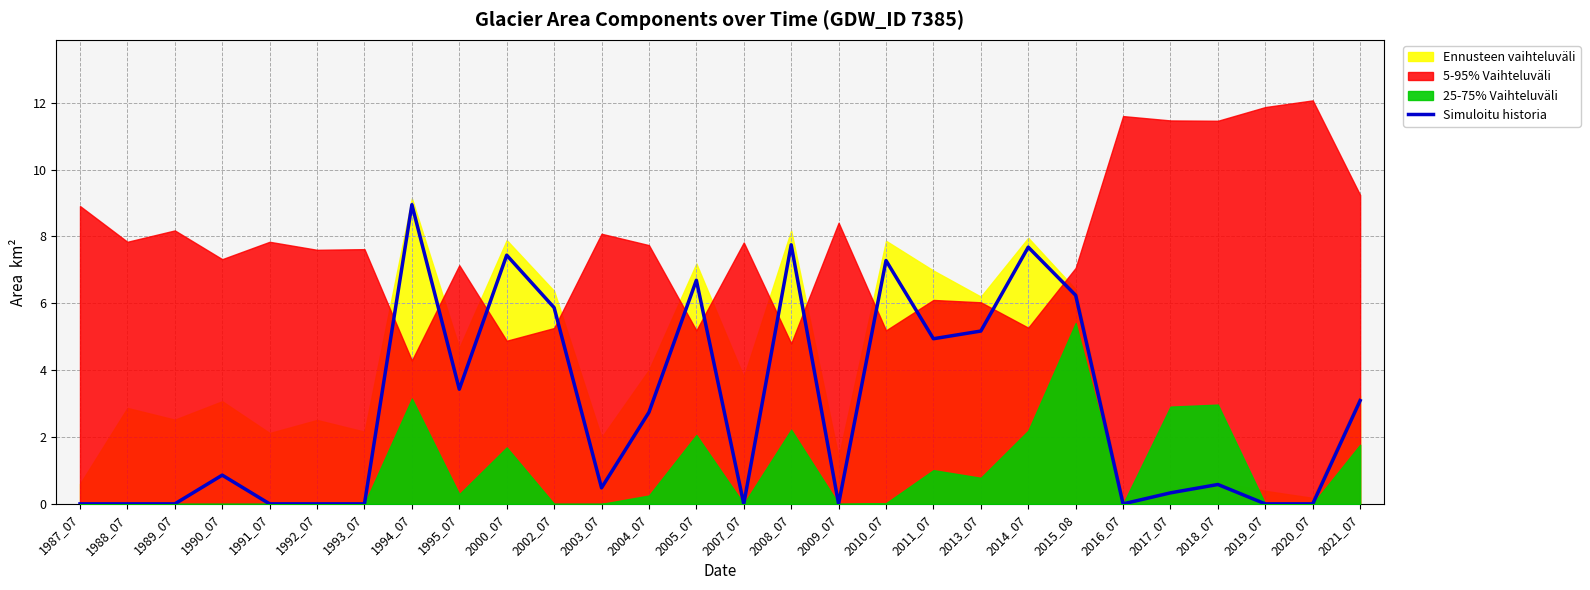

Reading left to right, extract all data points from this chart.

0.0	0.0	0.0	0.9	0.0	0.0	0.0	8.9	3.4	7.4	5.9	0.5	2.7	6.7	0.0	7.8	0.0	7.3	4.9	5.2	7.7	6.2	0.0	0.3	0.6	0.0	0.0	3.1